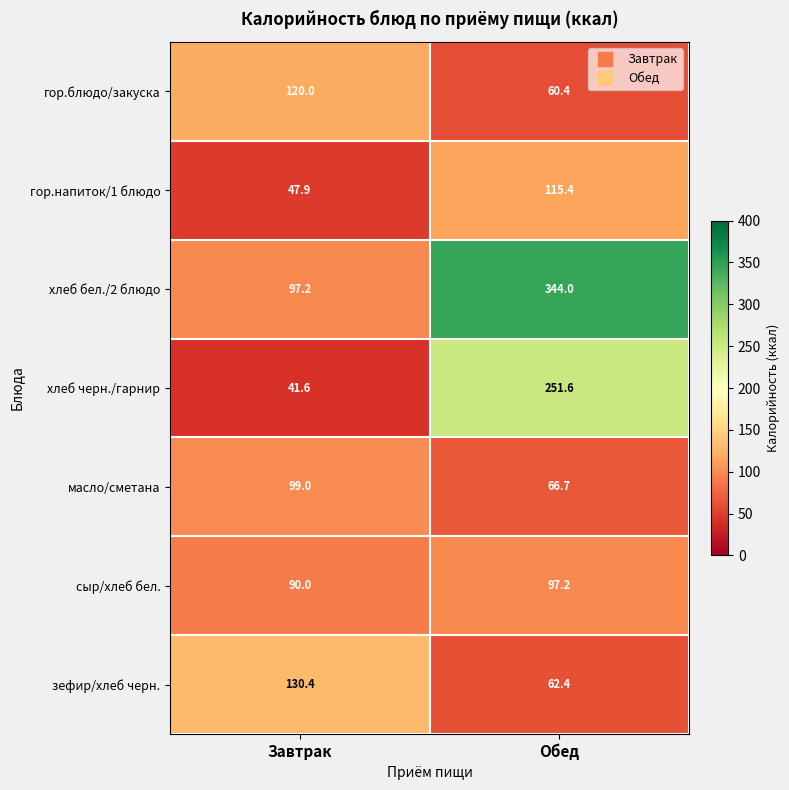

Between Завтрак and Обед, which series saw the biggest shift?

хлеб бел./2 блюдо